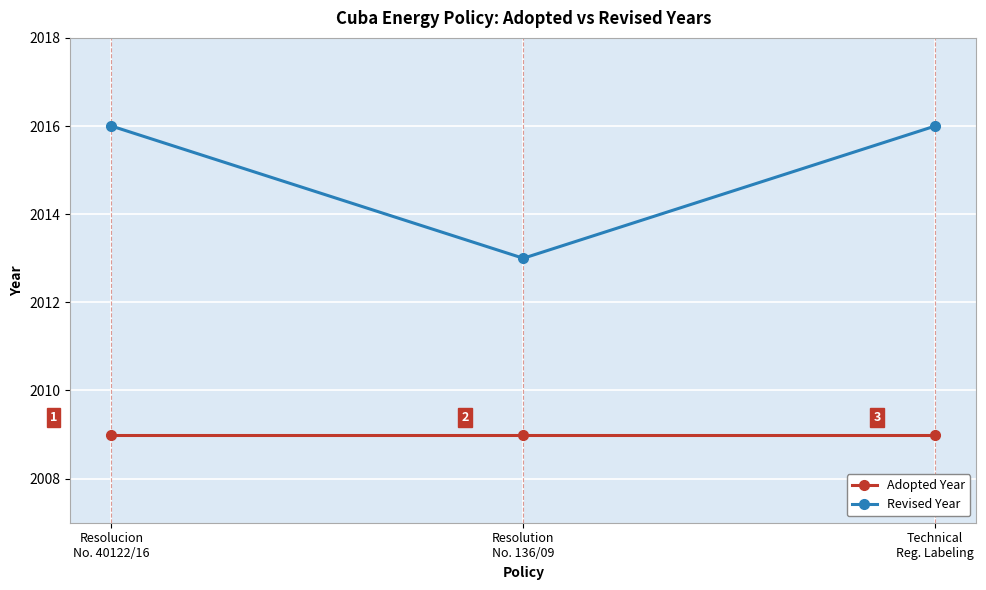

What are all the series names shown in the legend?

Adopted Year, Revised Year